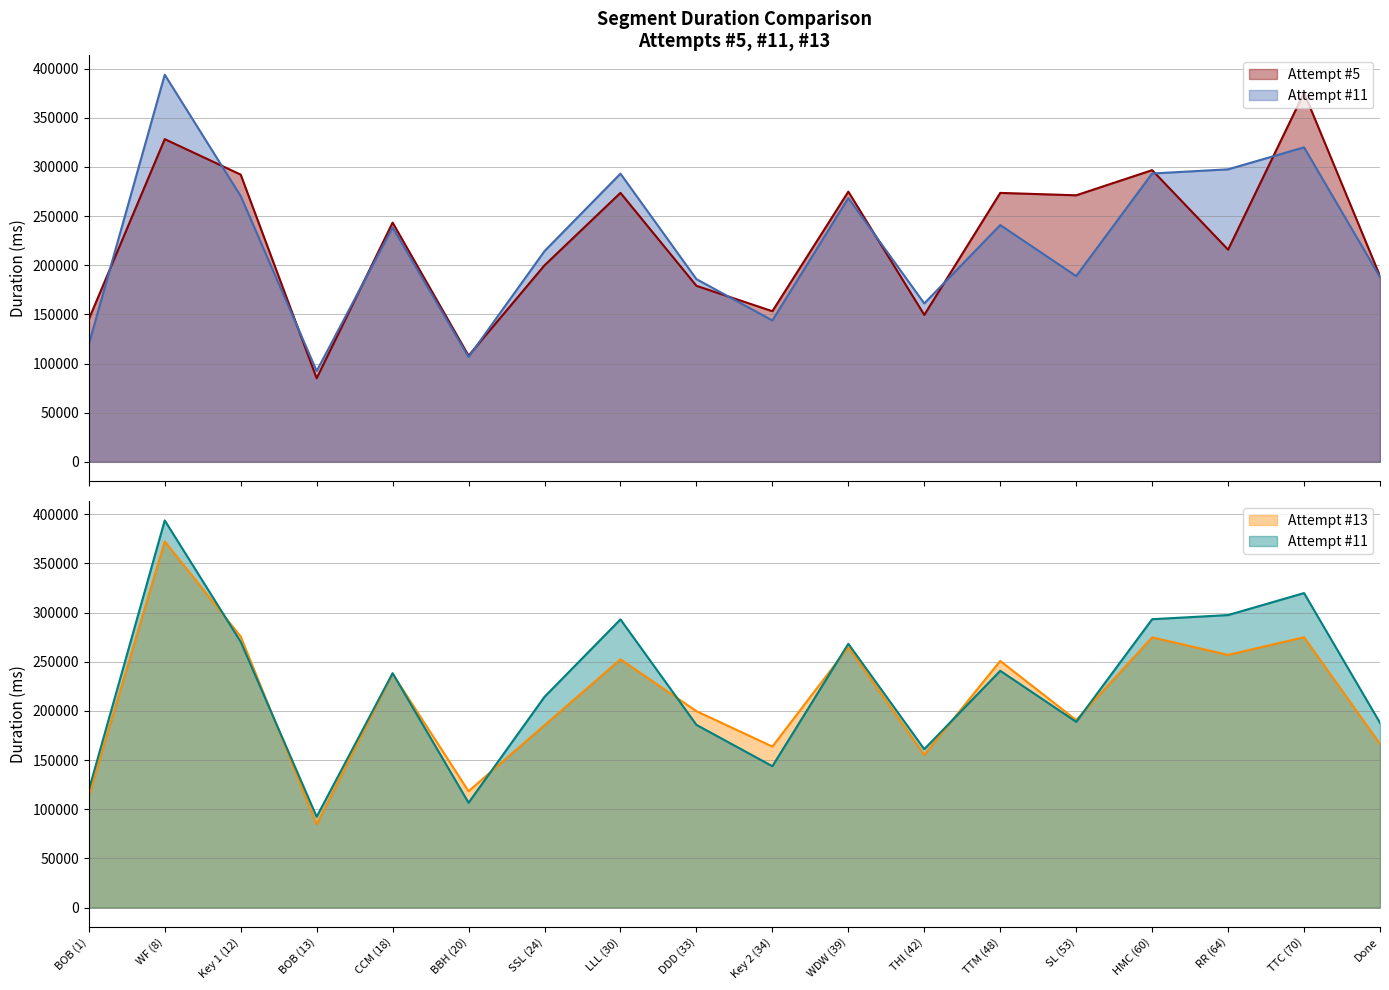

At which category does Attempt #11 reach its first local valley?

BOB (13)